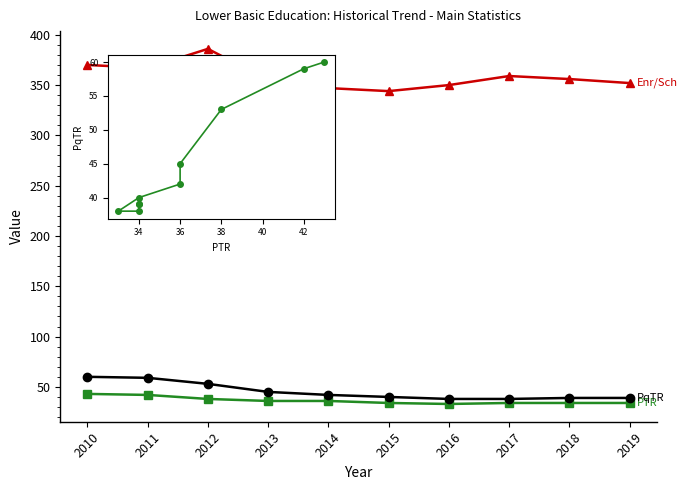

Which category has the highest value across all series?

2012